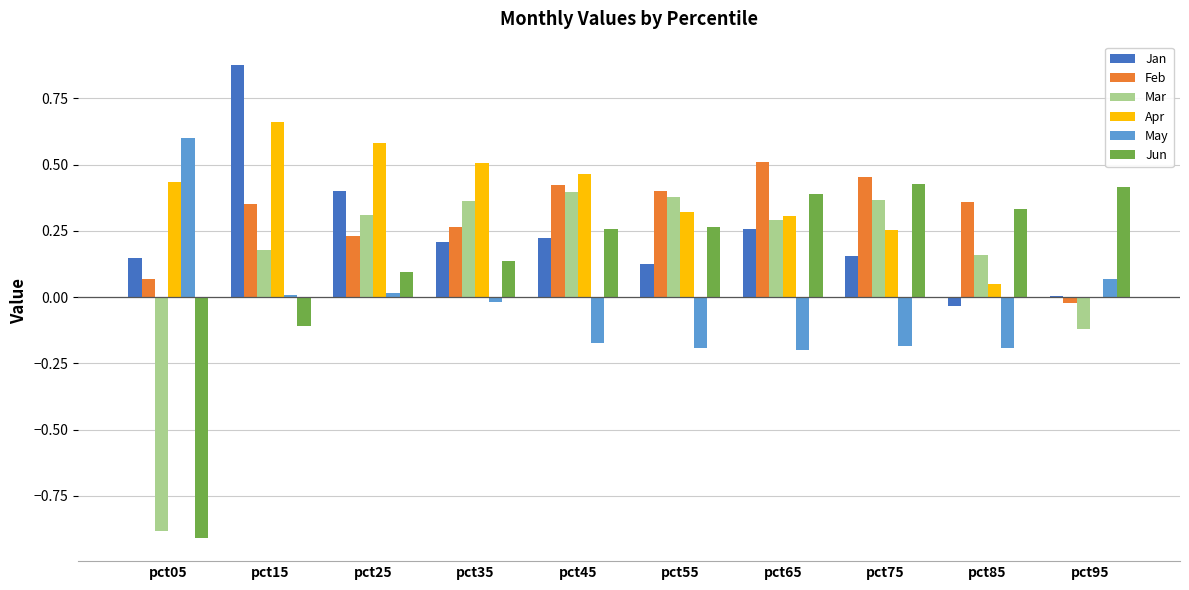

Count the number of data series in this chart.

6